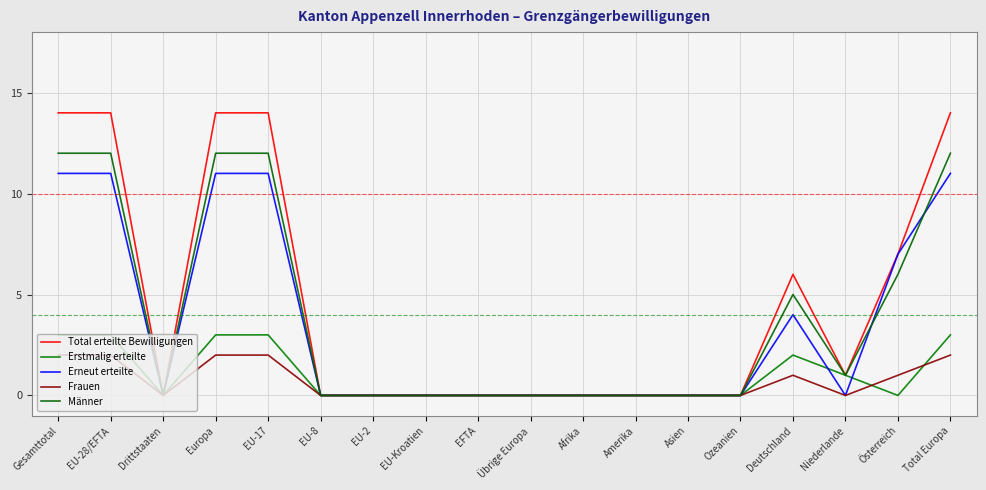

True or false: Erneut erteilte and Frauen cross at least once.

False